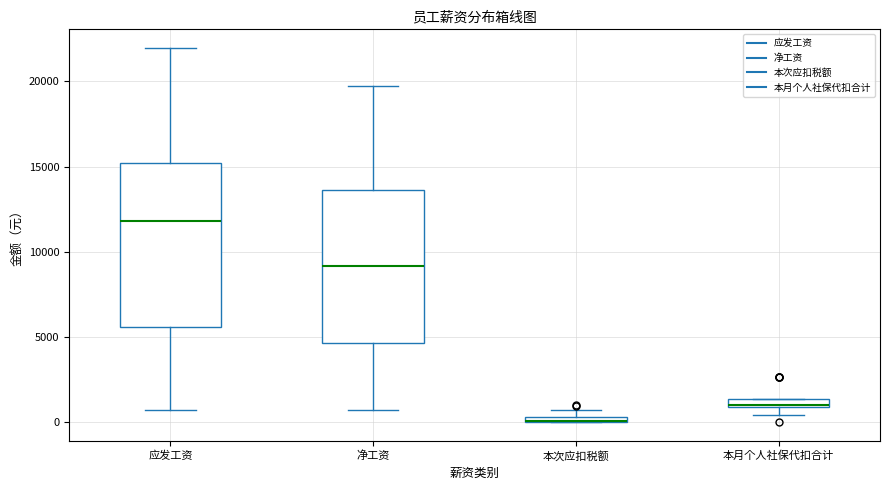

Comparing the boxes themselves (not the whiskers), which one is the tallest?

应发工资